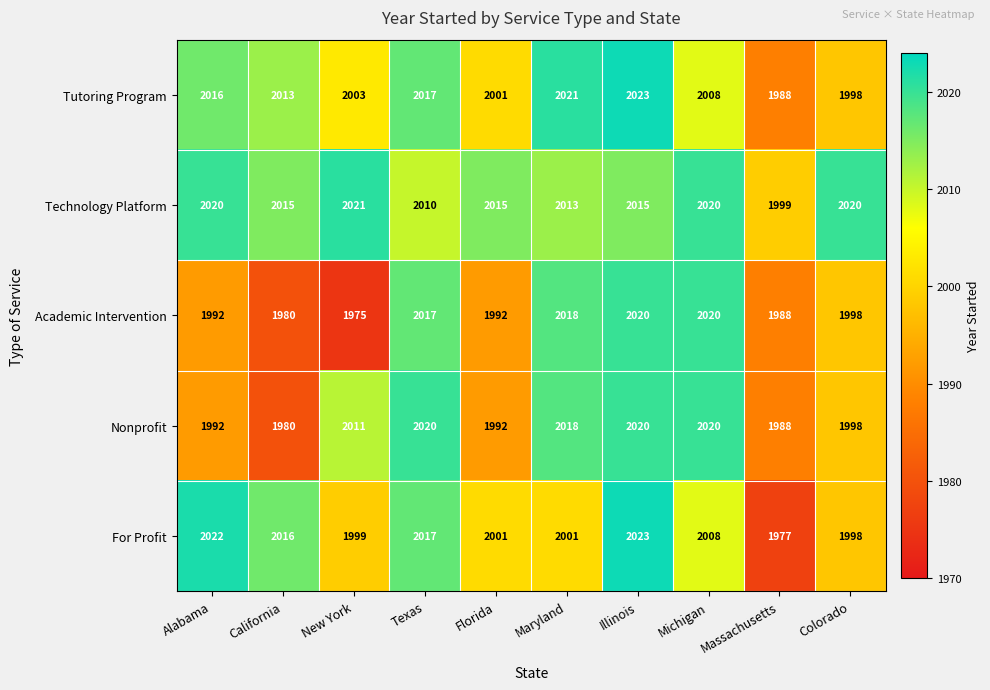

Rank the series at New York from highest to lowest value.

Technology Platform, Nonprofit, Tutoring Program, For Profit, Academic Intervention